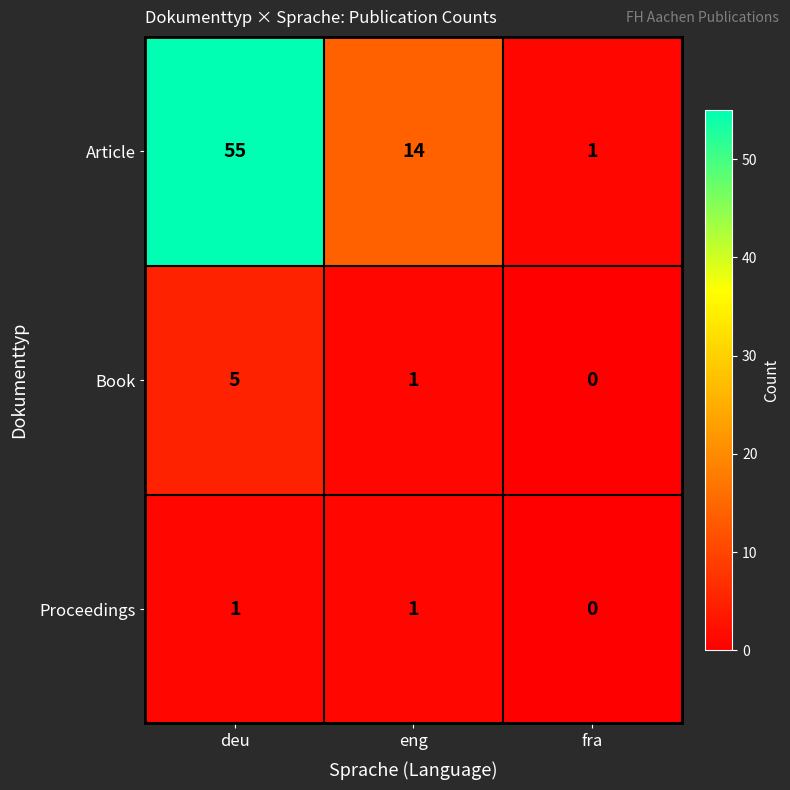

Is it true that Article equals 14 at eng?

True